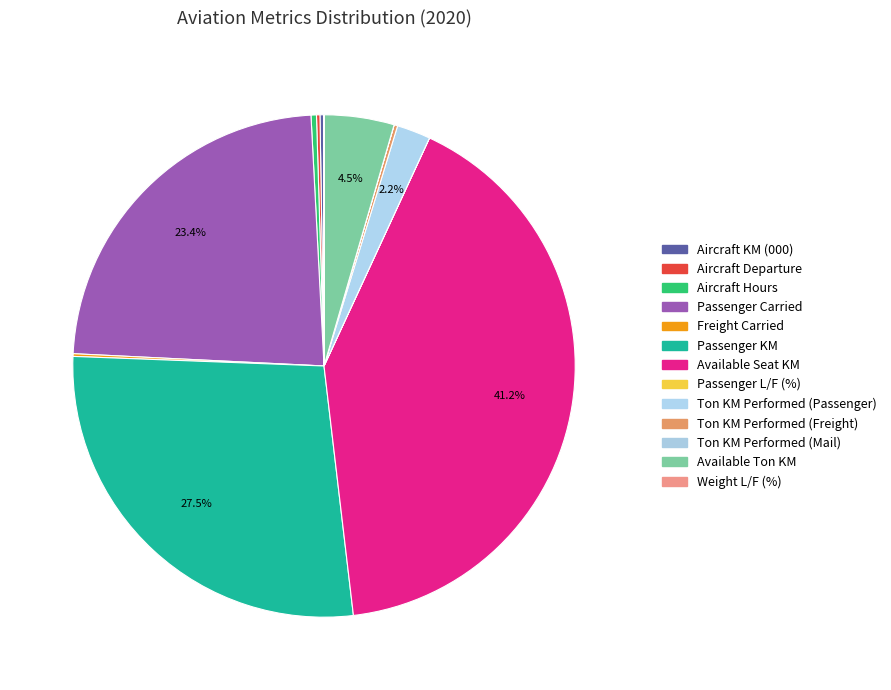

Is the sum of Aircraft Hours and Passenger Carried greater than half?

No